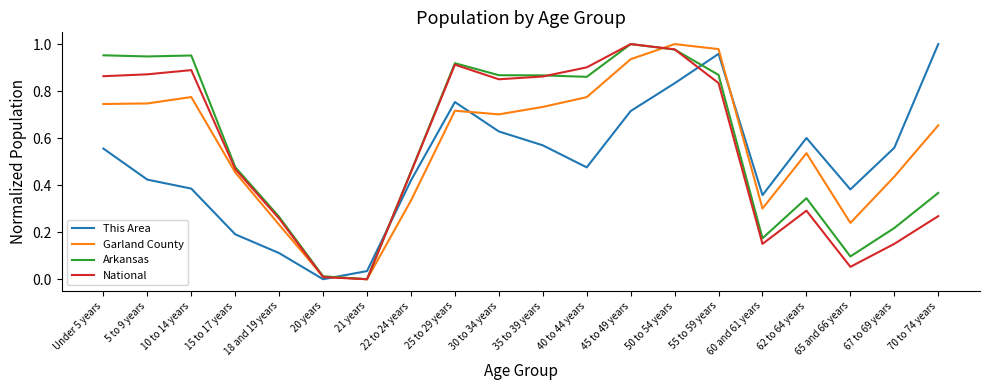

Between 18 and 19 years and 50 to 54 years, which series saw the biggest shift?

Garland County